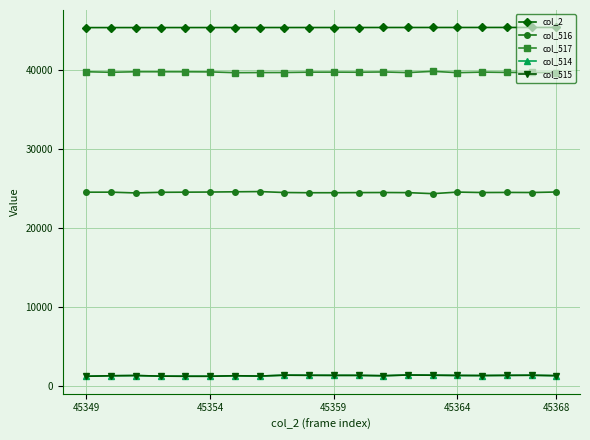

How many data points does each series have?

20